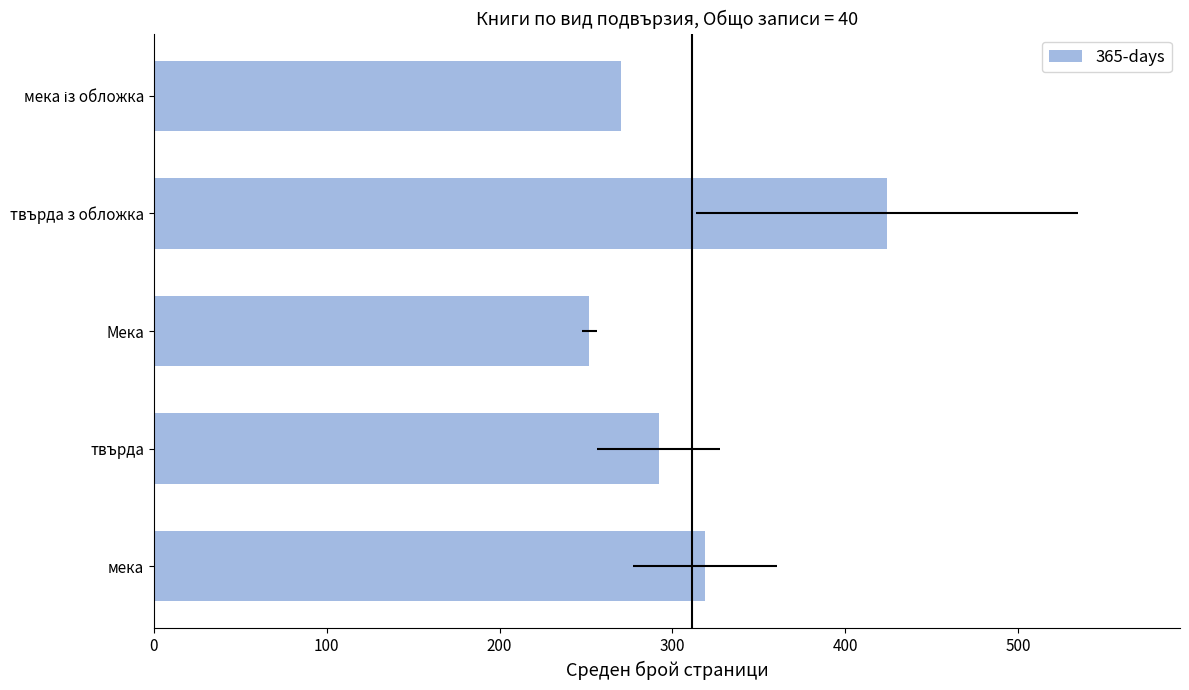

What is the maximum value shown in the chart?

424.0